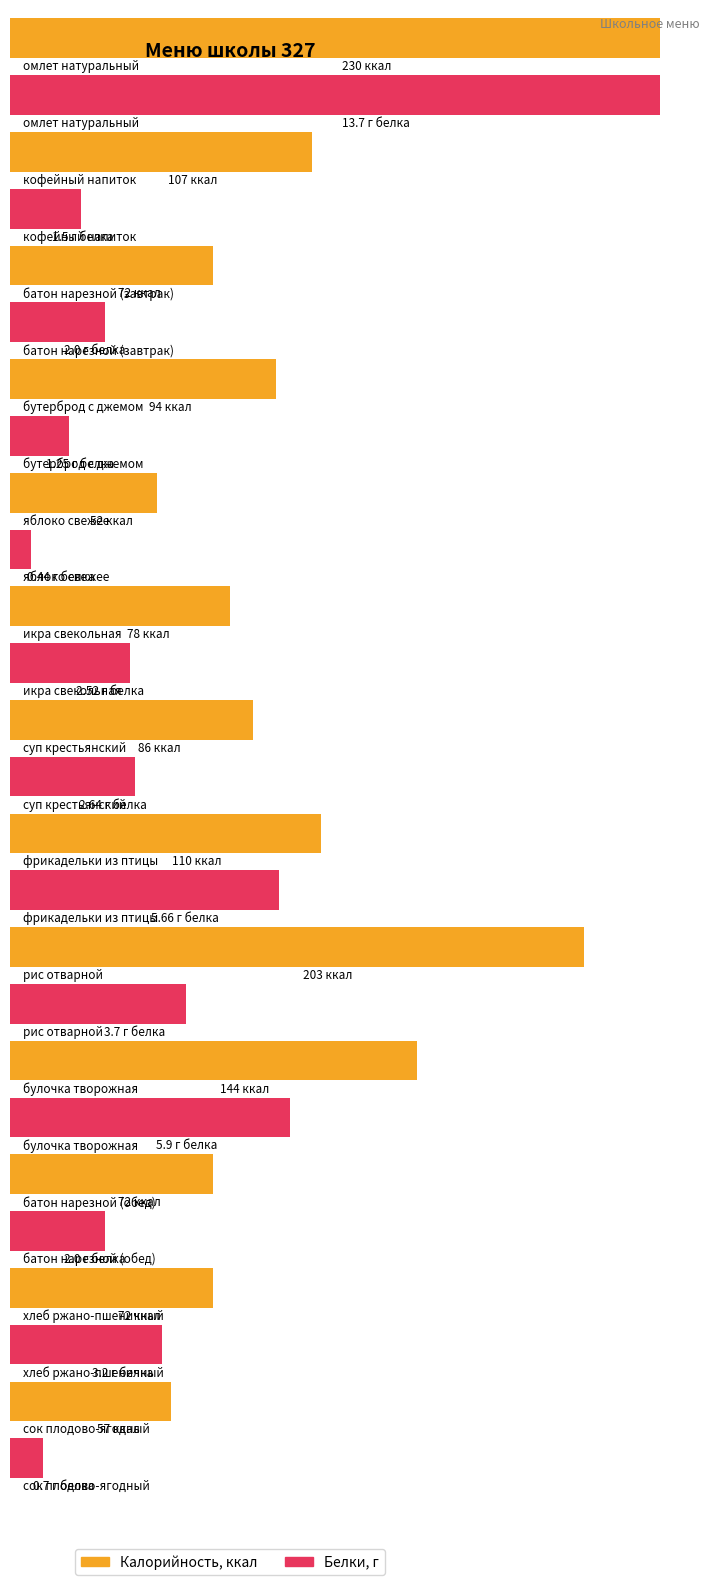

At which category is the sum across all series the highest?

омлет натуральный